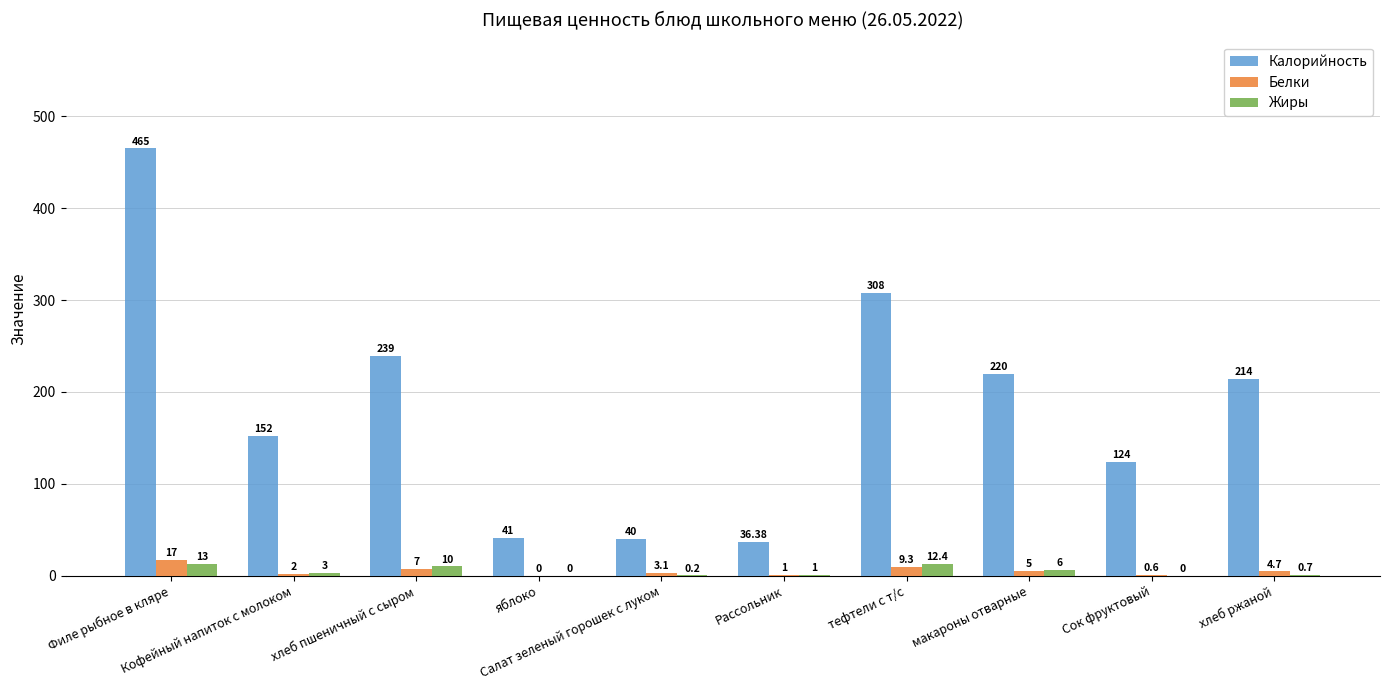

Which series has the largest total across all categories?

Калорийность